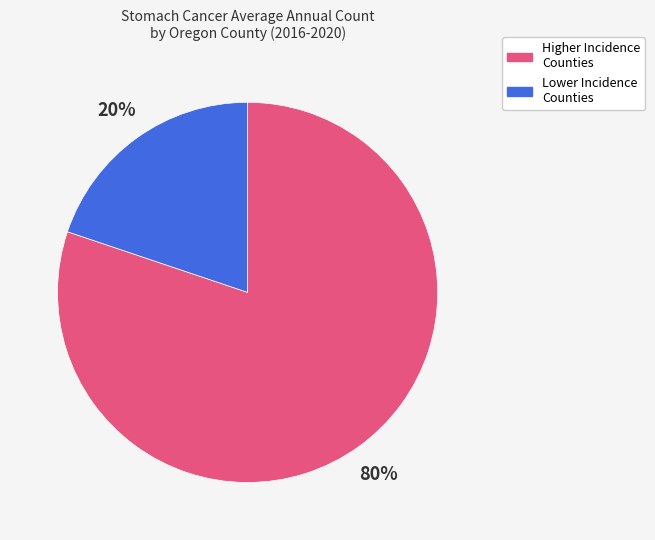

To the nearest percent, what is the average slice percentage?

50%